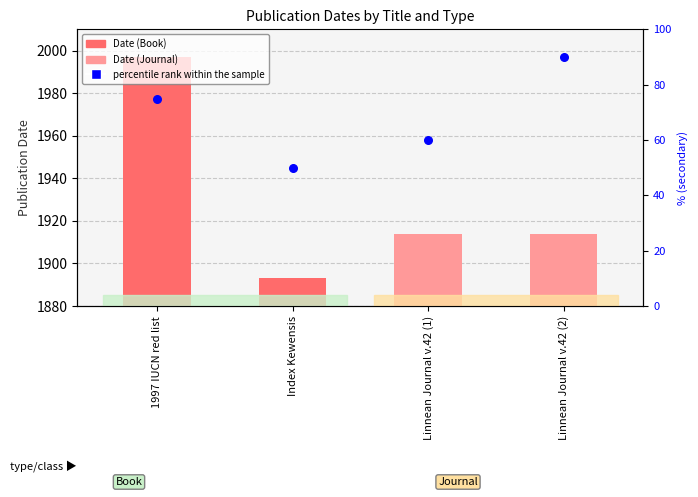

What is the total value across all series at Linnean Journal v.42 (2)?

2004